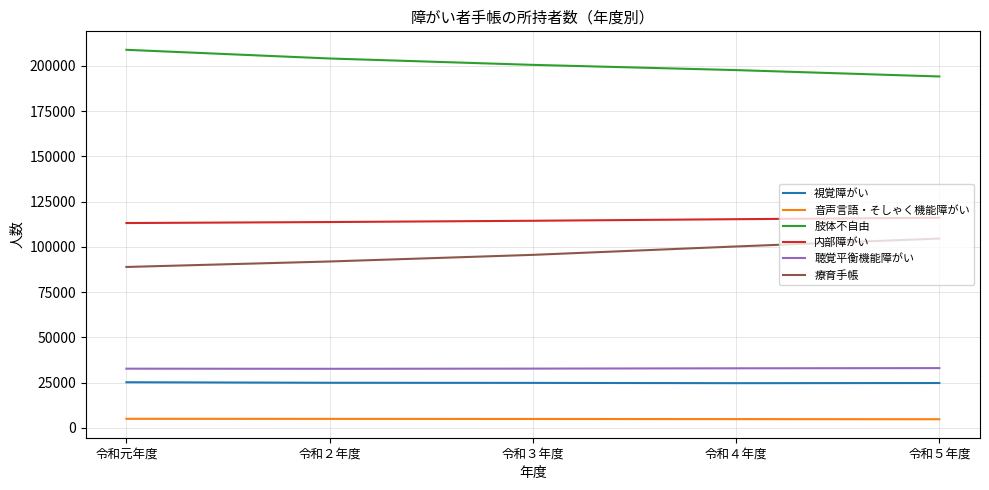

Which category has the highest value across all series?

令和元年度